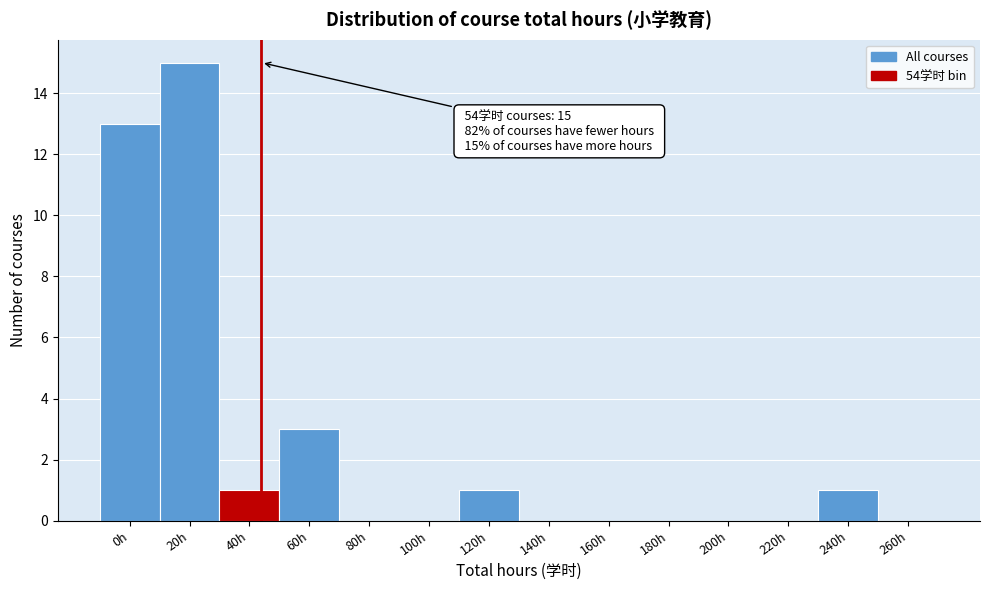

Reading right to left, list all the values displayed in this chart.

260h=0	240h=1	220h=0	200h=0	180h=0	160h=0	140h=0	120h=1	100h=0	80h=0	60h=3	40h=1	20h=15	0h=13